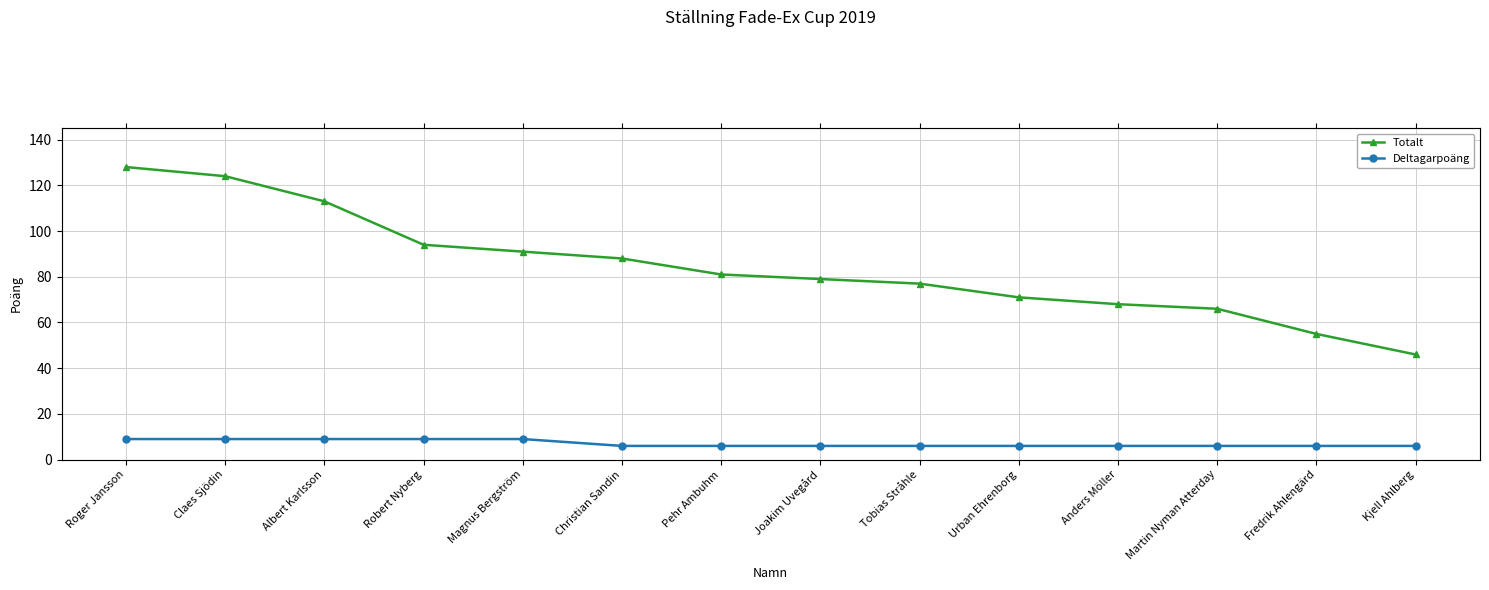

Reading left to right, extract all data points from this chart.

Totalt: Roger Jansson=128	Claes Sjödin=124	Albert Karlsson=113	Robert Nyberg=94	Magnus Bergström=91	Christian Sandin=88	Pehr Ambuhm=81	Joakim Uvegård=79	Tobias Stråhle=77	Urban Ehrenborg=71	Anders Möller=68	Martin Nyman Atterday=66	Fredrik Ahlengärd=55	Kjell Ahlberg=46
Deltagarpoäng: Roger Jansson=9	Claes Sjödin=9	Albert Karlsson=9	Robert Nyberg=9	Magnus Bergström=9	Christian Sandin=6	Pehr Ambuhm=6	Joakim Uvegård=6	Tobias Stråhle=6	Urban Ehrenborg=6	Anders Möller=6	Martin Nyman Atterday=6	Fredrik Ahlengärd=6	Kjell Ahlberg=6